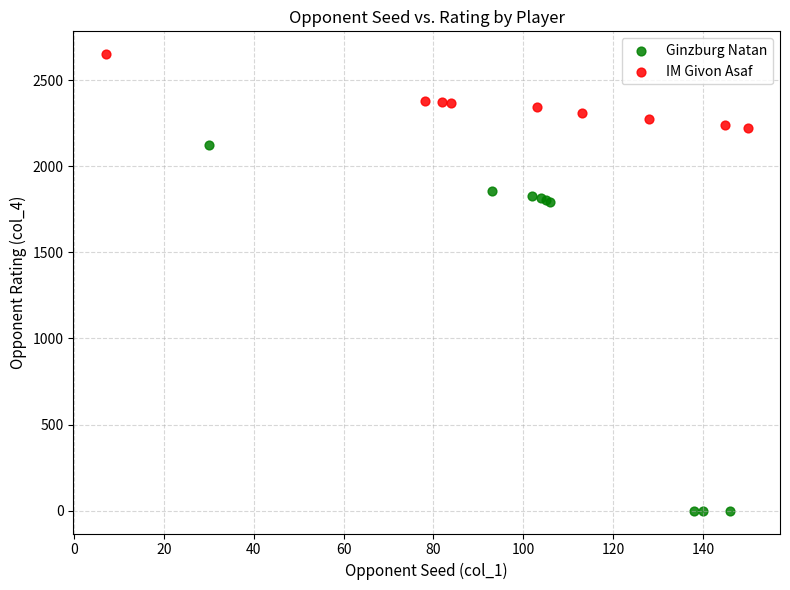

Which series contains the lowest Y value?

Ginzburg Natan